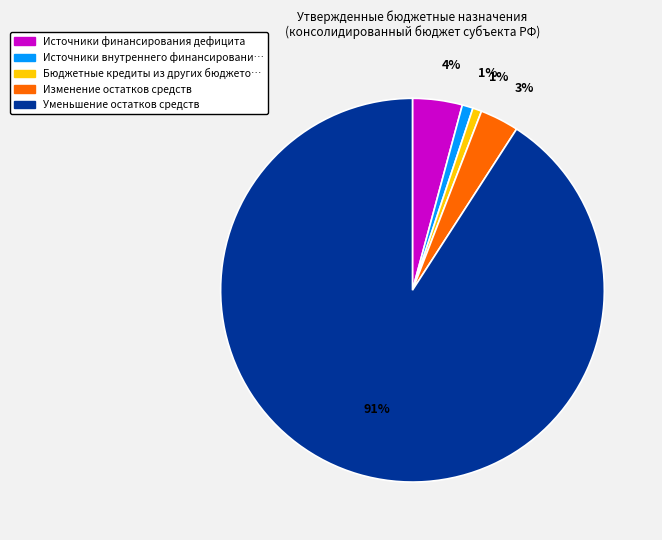

Does any single category account for the majority?

Yes